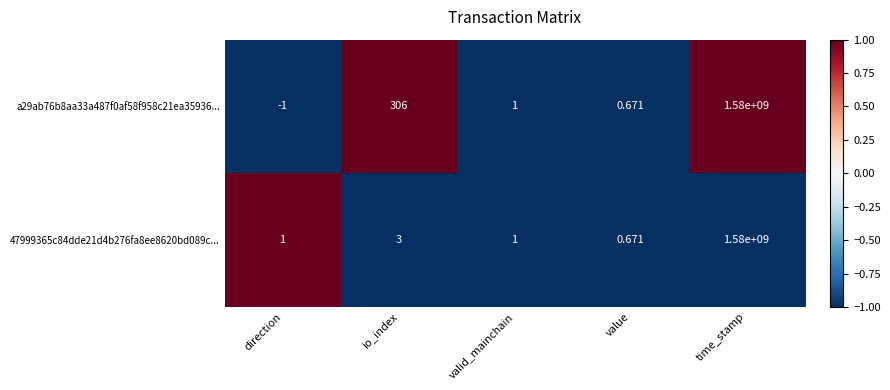

At which label is 47999365c84dde21d4b276fa8ee8620bd089c... closest to 790000000?

io_index